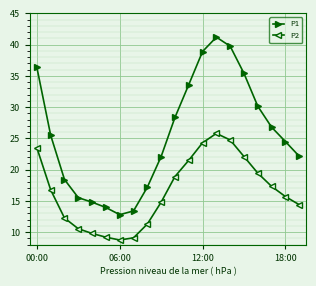

What is the smallest value displayed?

8.8